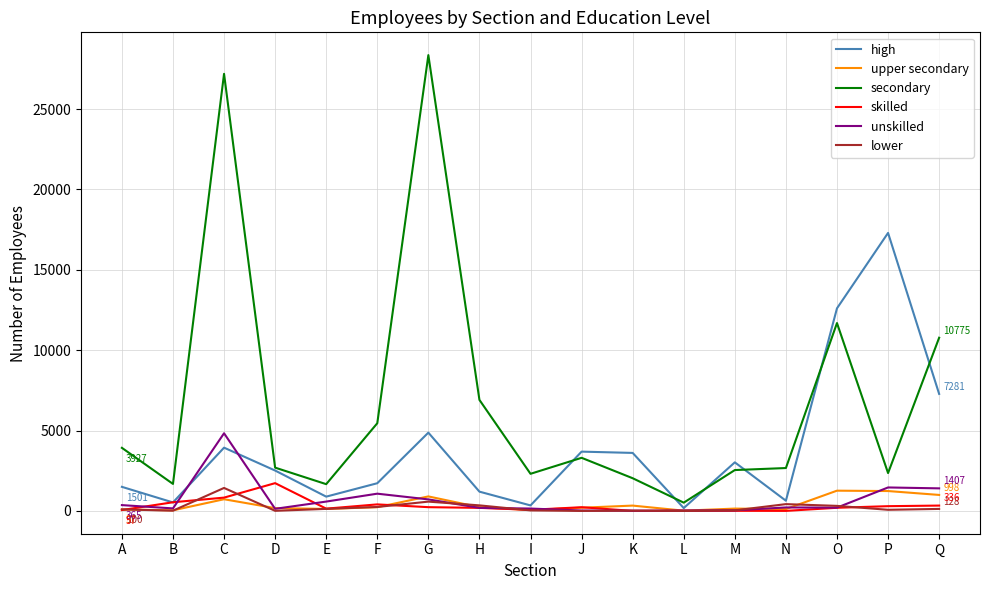

Is it true that lower equals 131 at E?

True